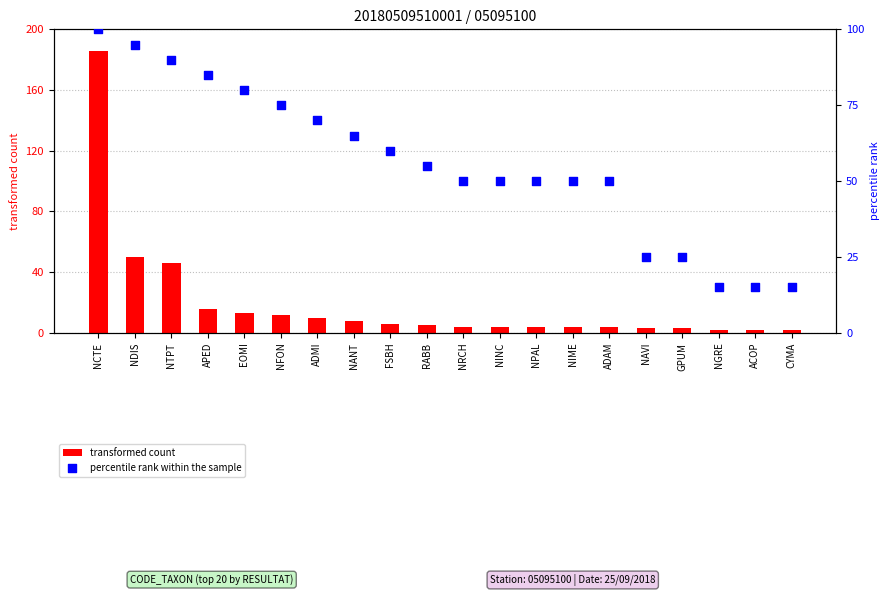

What is the total value across all series at NFON?

87